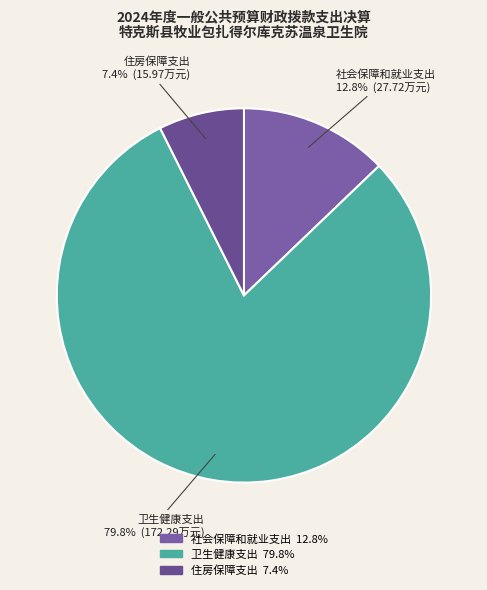

The 住房保障支出 slice represents 14% of the pie. True or false?

False